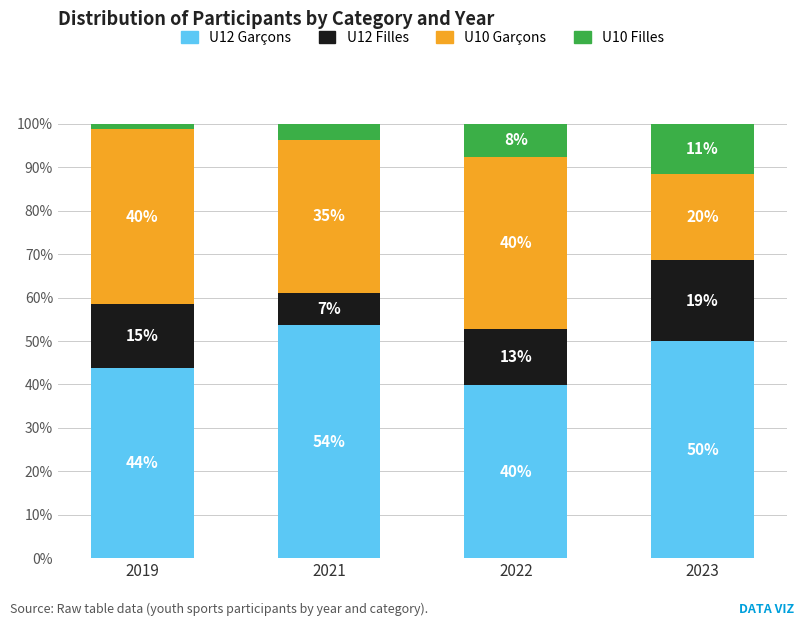

Does the chart contain any negative values?

No